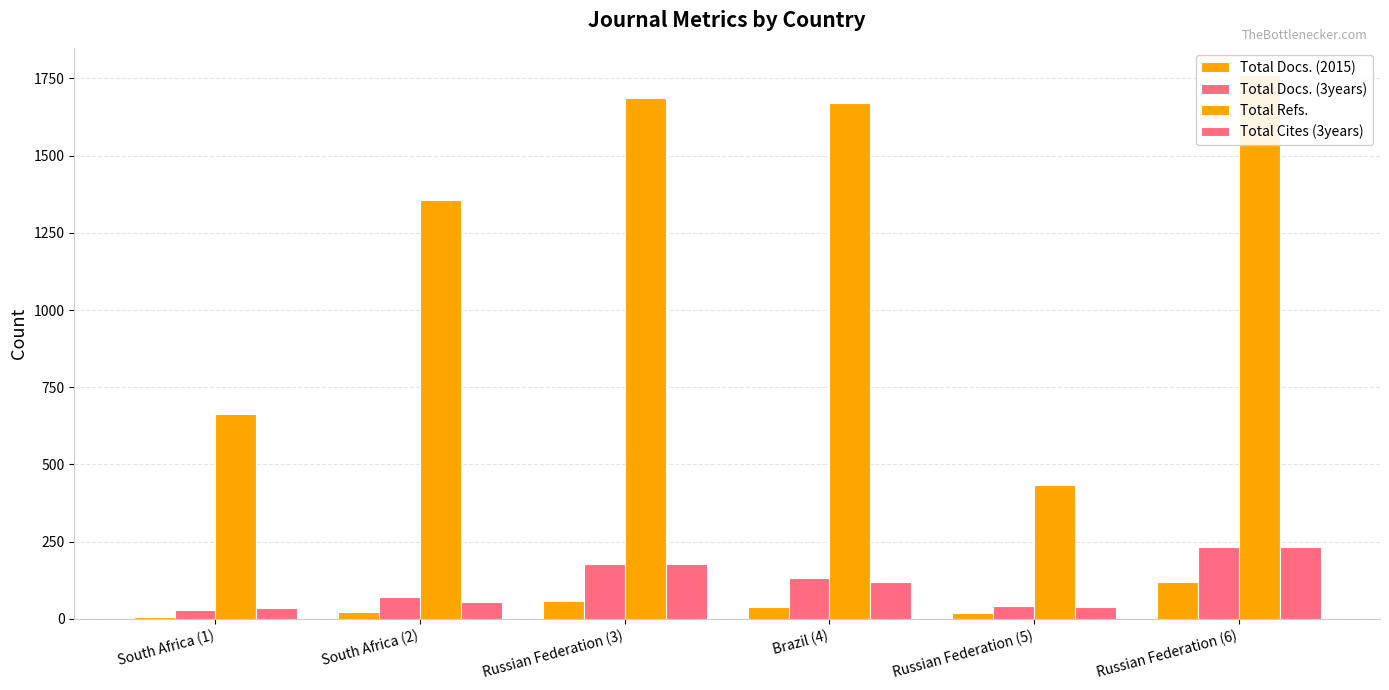

Read the Total Docs. (3years) value at South Africa (1), to the nearest 5.

25